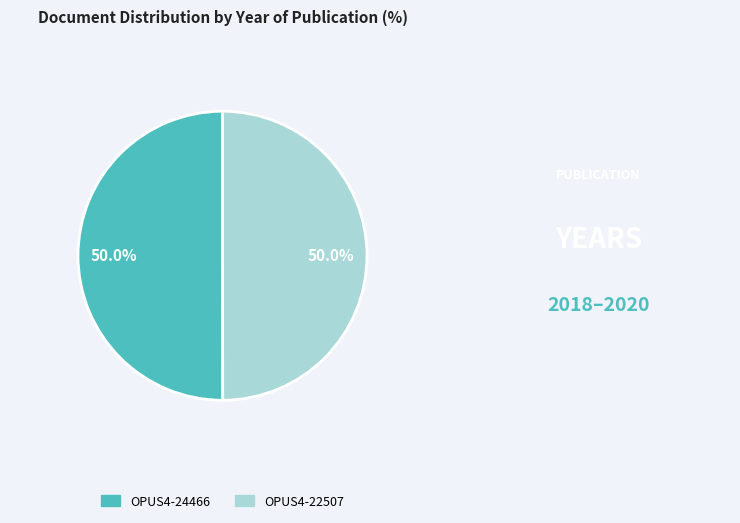

Do OPUS4-24466 and OPUS4-22507 together represent more than half of the pie?

Yes